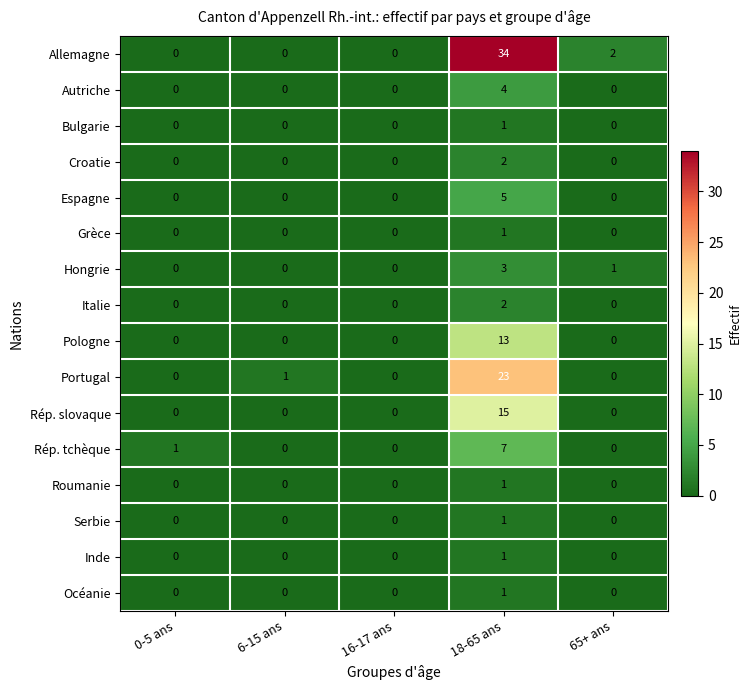

At which category is the sum across all series the highest?

18-65 ans